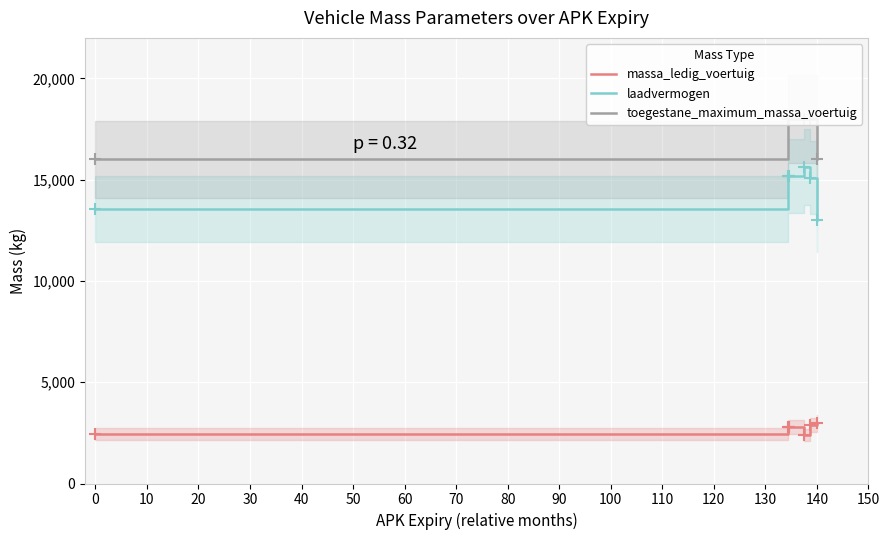

Which series has the widest spread of values?

laadvermogen